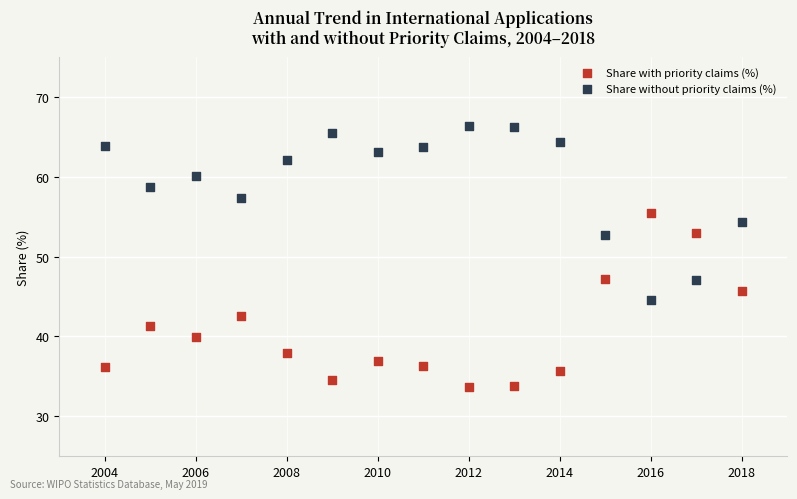

In the Share with priority claims (%) series, what Y value is closest to 44?

42.6